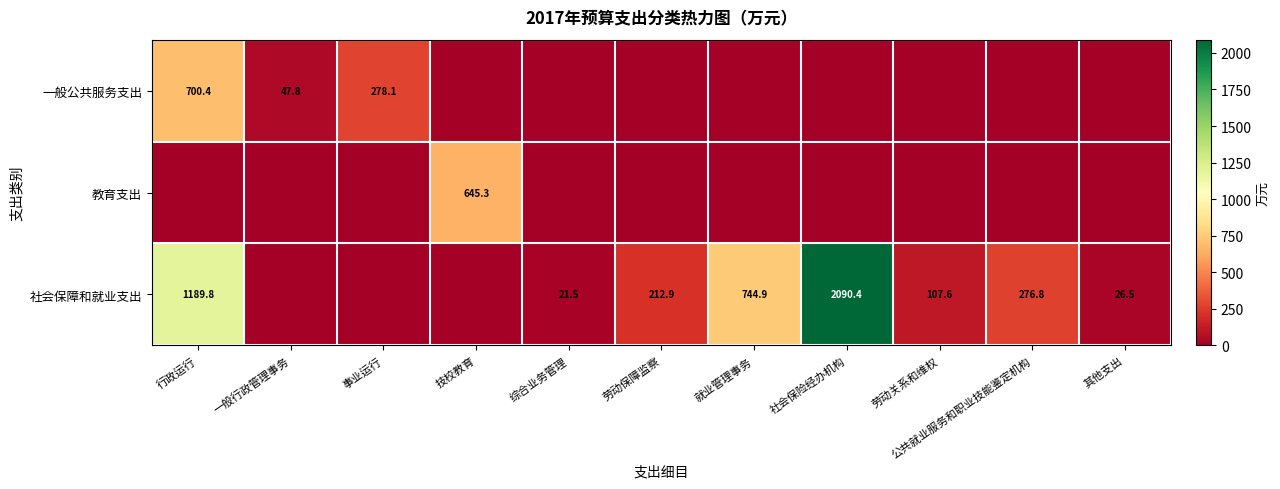

The 一般公共服务支出 series shows 278.1 at 事业运行. True or false?

True